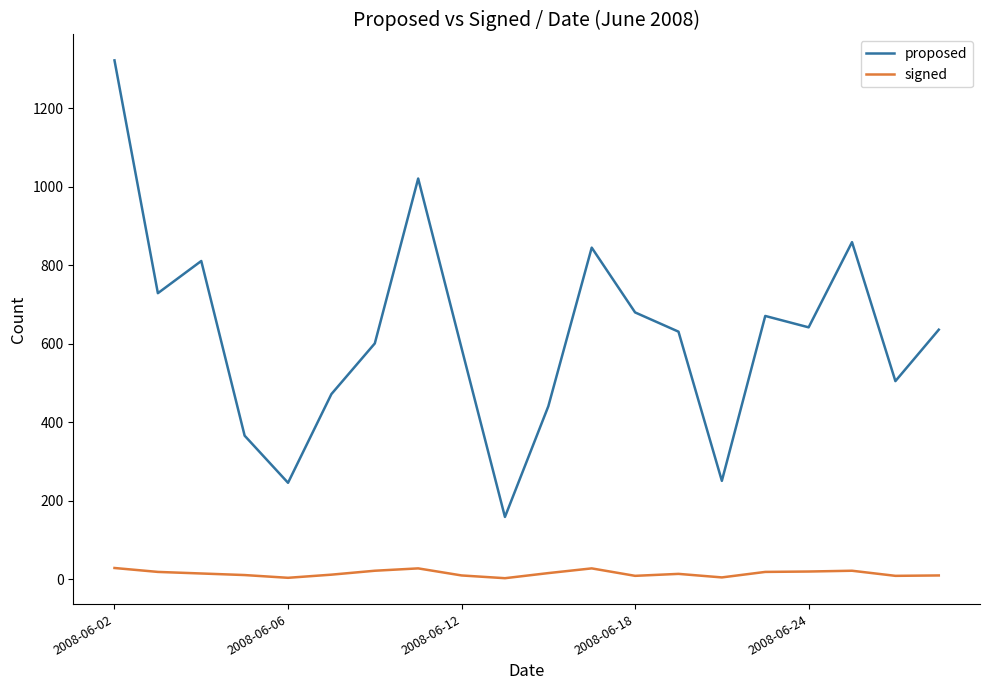

Which series has the widest spread of values?

proposed